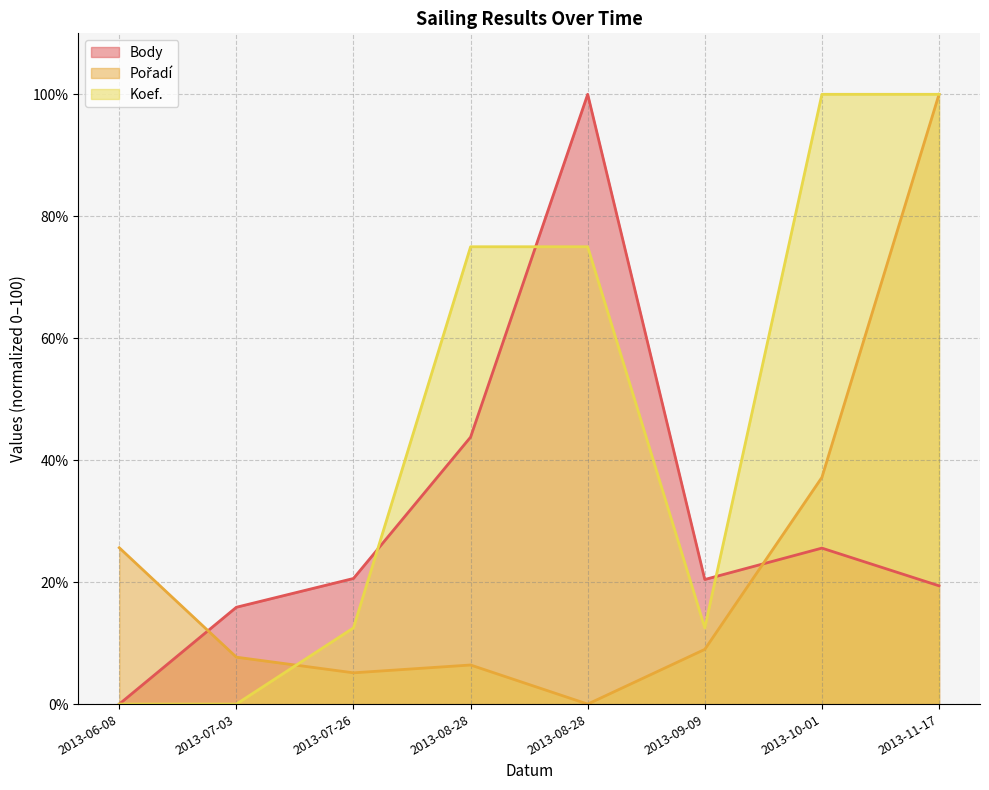

What is the total value across all series at 2013-07-03?

23.6